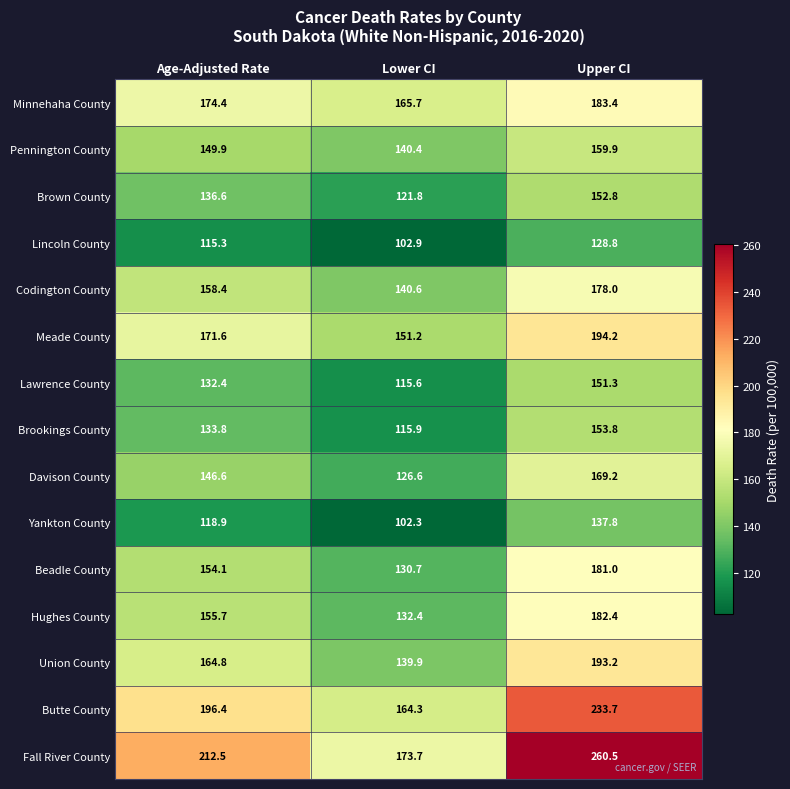

At which label does Minnehaha County first exceed 174?

Age-Adjusted Rate